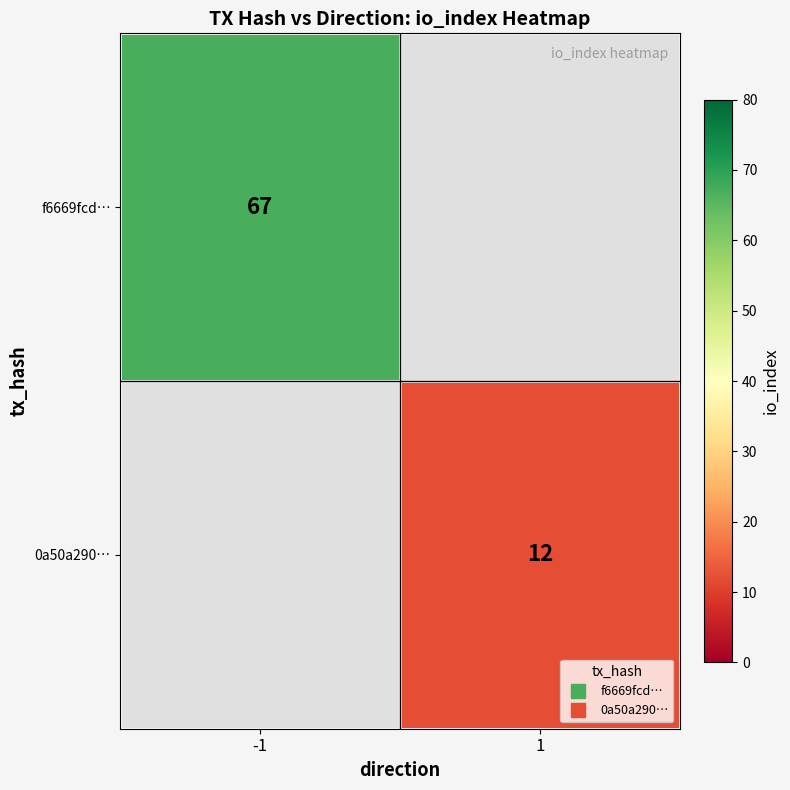

At which category does the chart reach its minimum across all series?

1